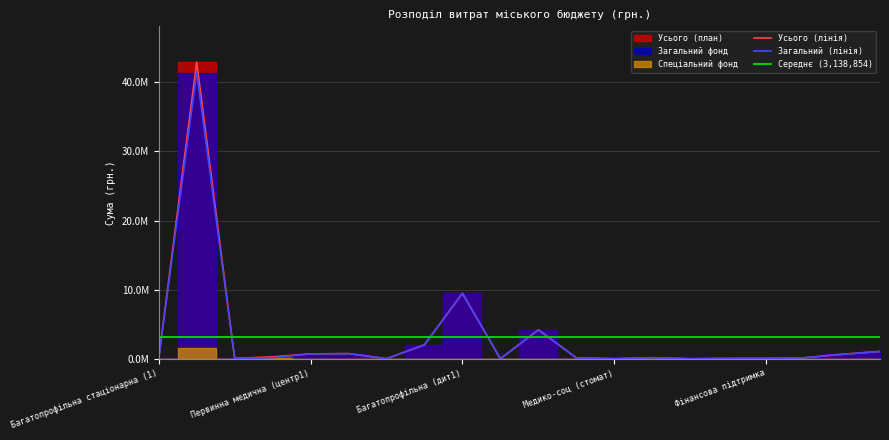

What is the difference between the second highest and minimum values in the усього series?

9458289.5